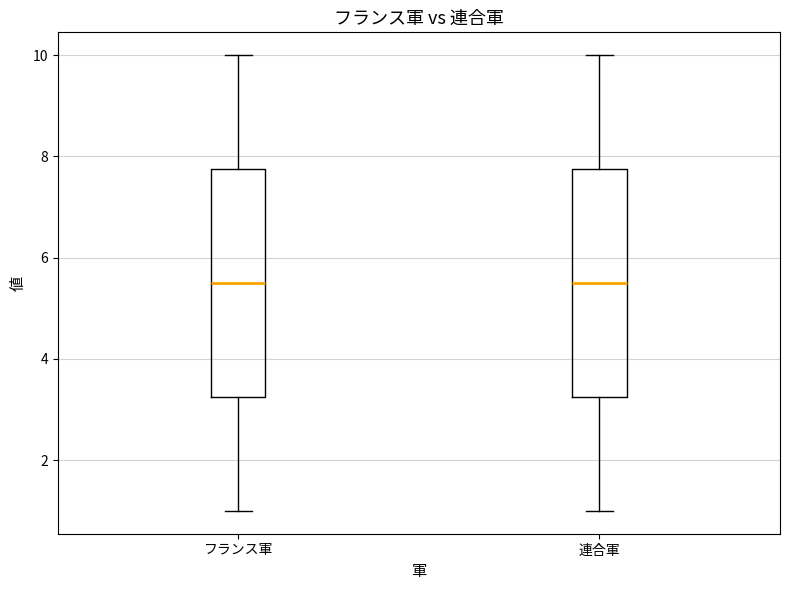

Reading left to right, transcribe this box plot: for each box, give where its median line is, the range the box spans, and where its two whiskers end, as read against the y-axis. The values are not printed on the chart, so give them approximately, as read against the axis.

フランス軍: median 5.6, box 3.2 to 7.8, whiskers 1.0 to 10.0
連合軍: median 5.6, box 3.2 to 7.8, whiskers 1.0 to 10.0